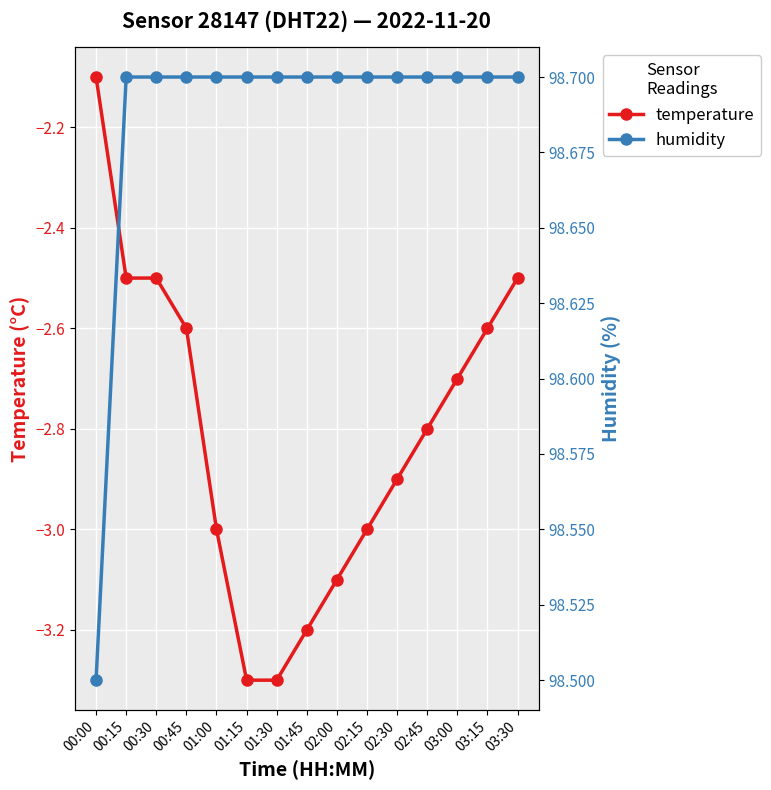

True or false: humidity and temperature intersect in this chart.

False